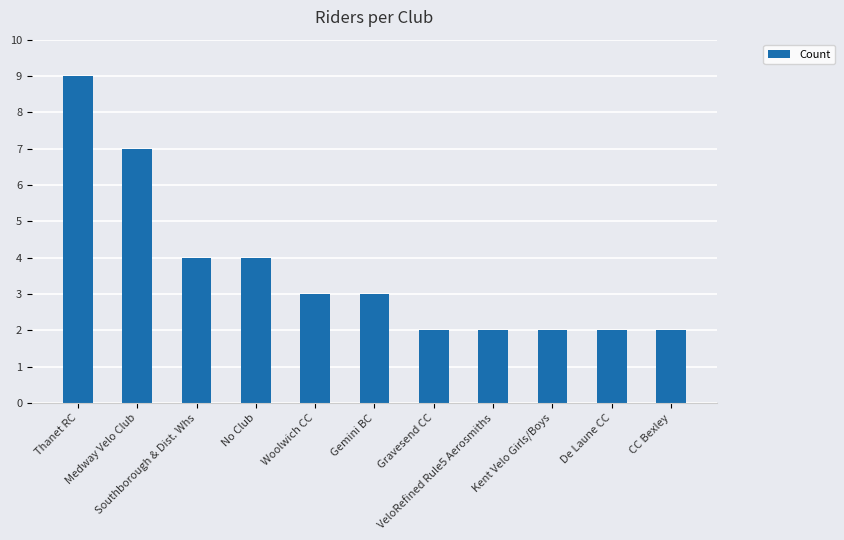

What position from the left is Woolwich CC?

5